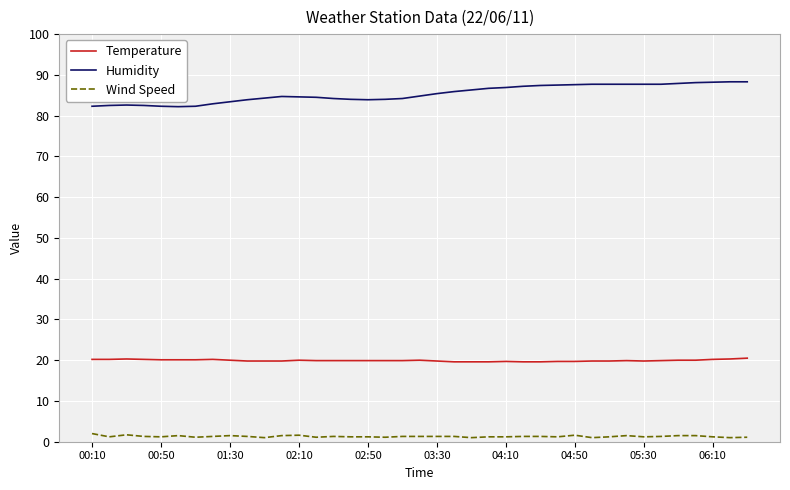

What is the highest value of the Temperature series?

20.5